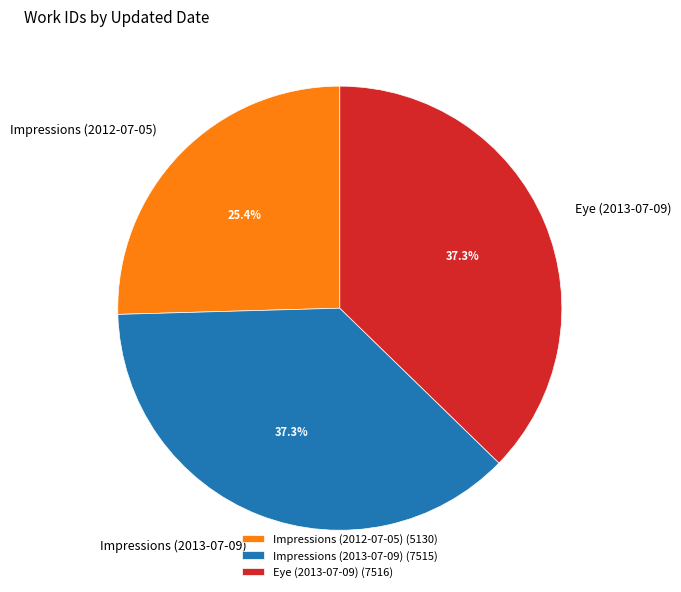

Which has a higher value, Impressions (2012-07-05) or Eye (2013-07-09)?

Eye (2013-07-09)